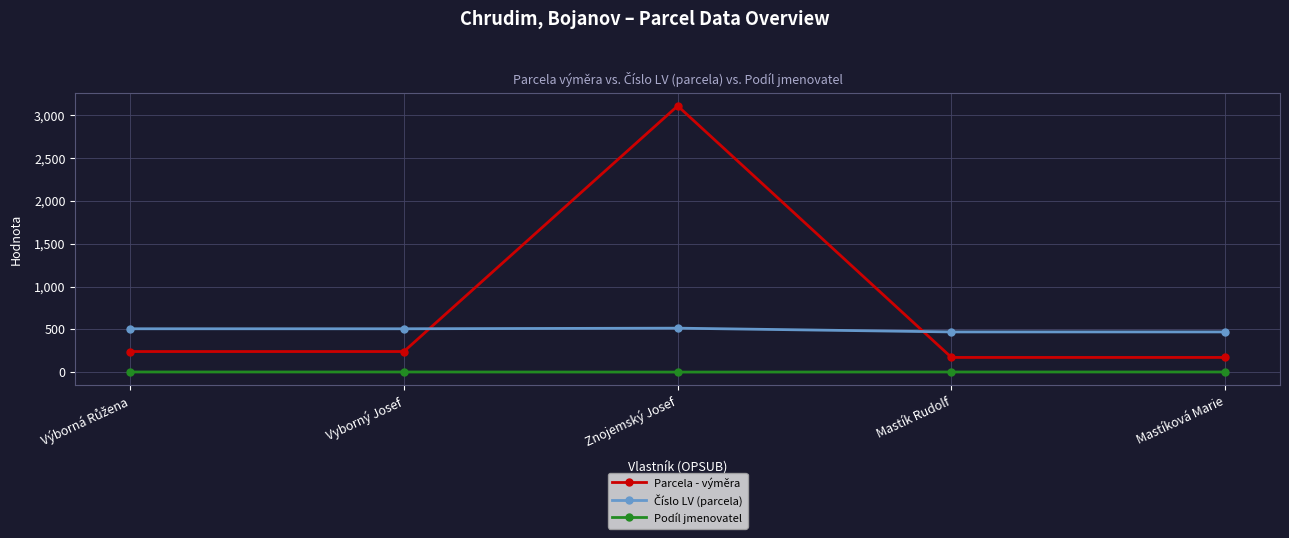

What is the greatest value displayed?

3111